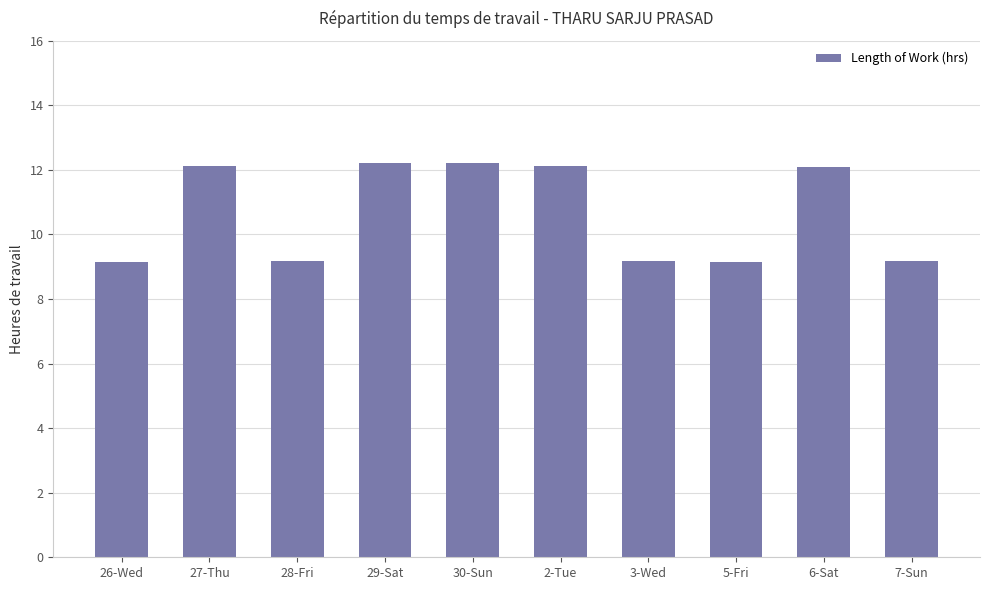

What is the value of the 6th bar from the left?

12.1